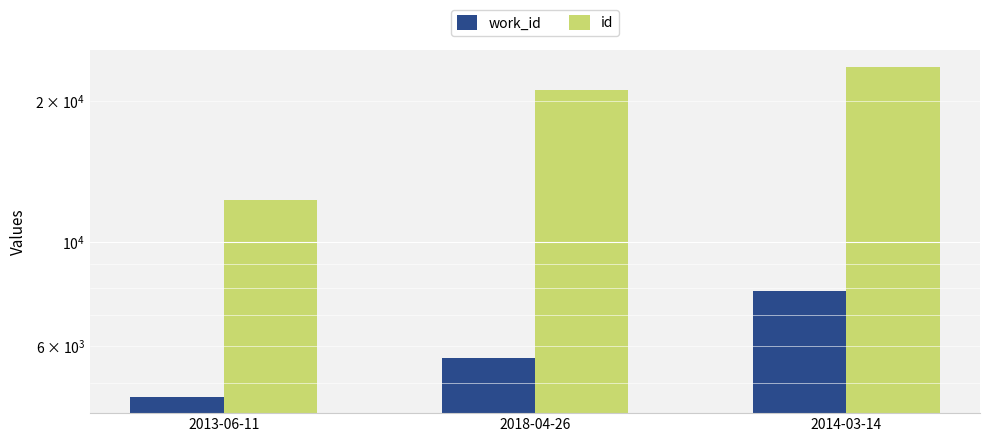

Where is work_id nearest to the value 6265?

2018-04-26